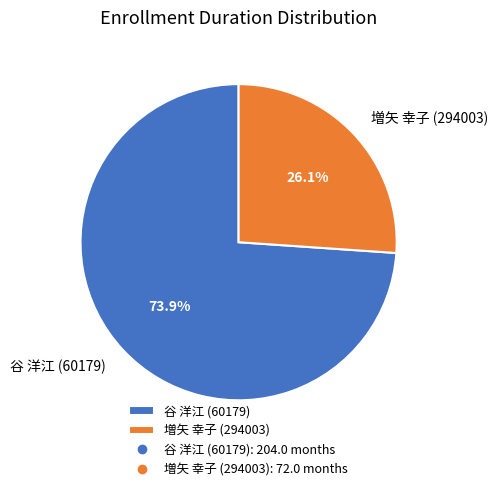

To the nearest percent, what percentage of the pie is 増矢 幸子 (294003)?

26%